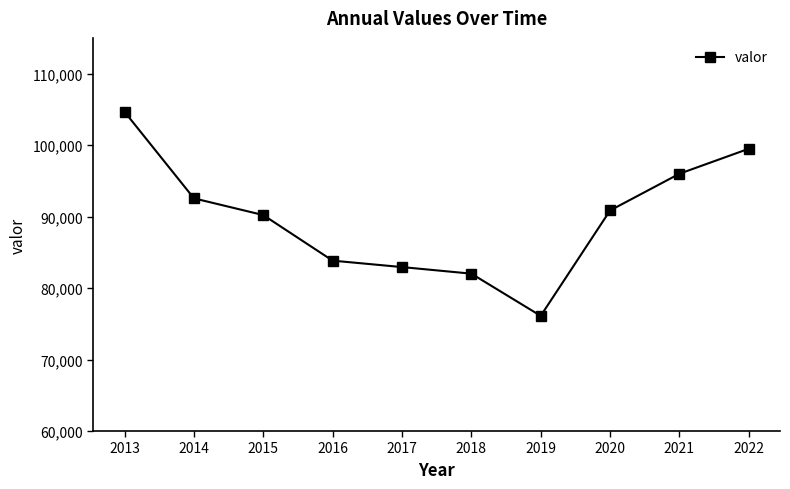

At which label does the data first exceed 90855?

2013